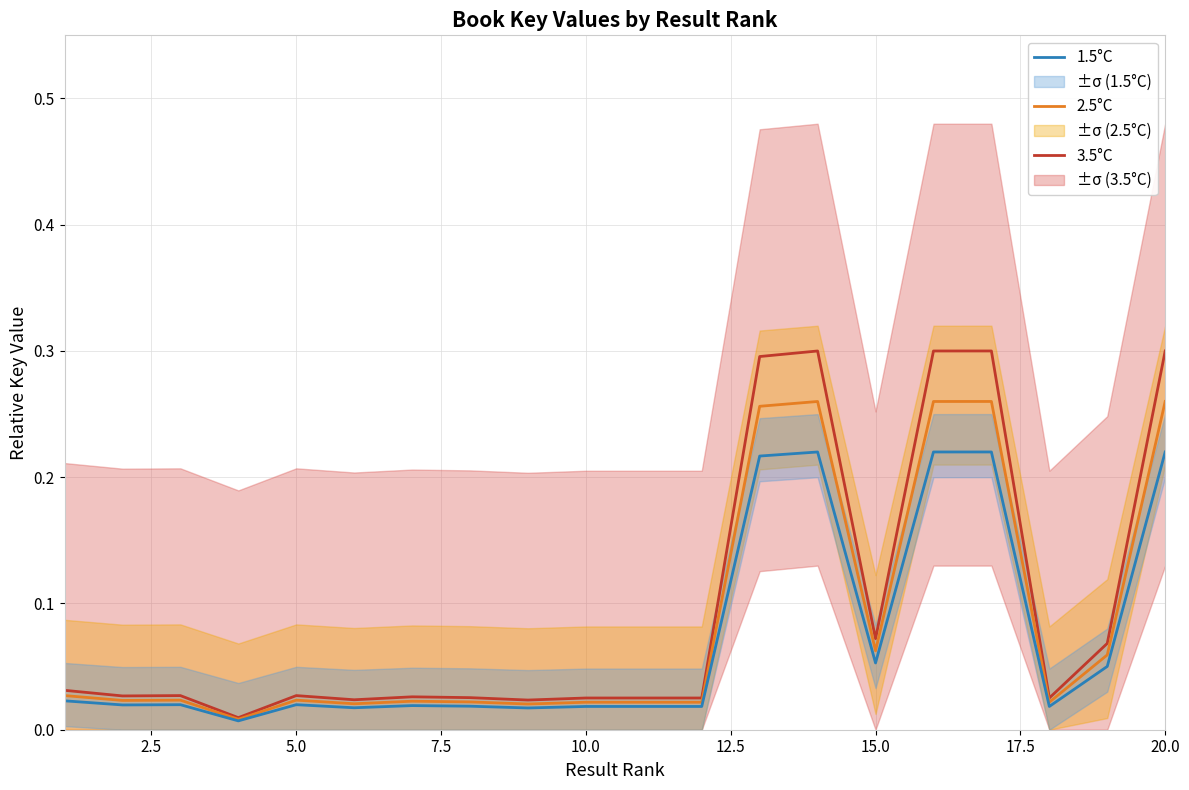

True or false: 3.5°C has more than 1 points higher than both neighbors.

True